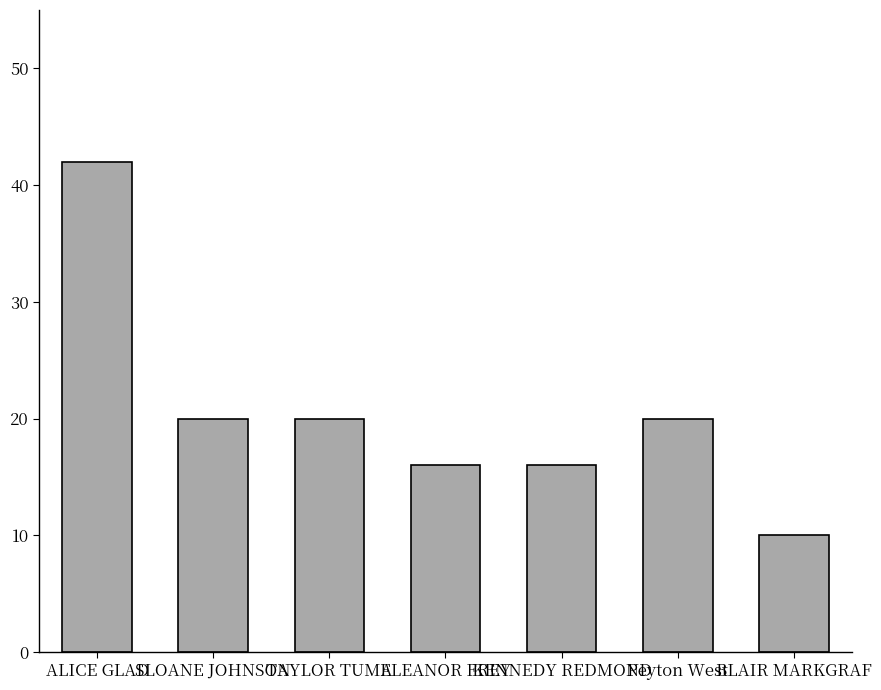

What value does the data have at ALICE GLAD?

42